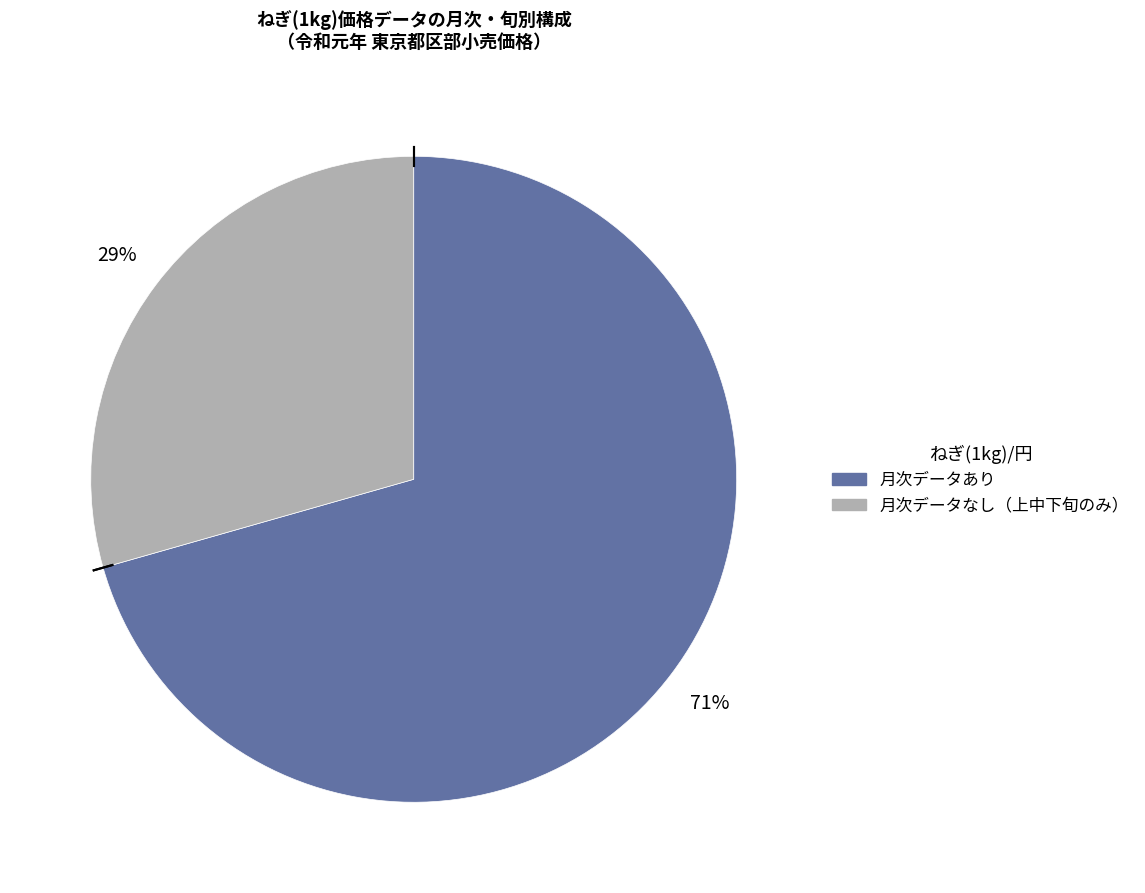

To the nearest percent, what is the average slice percentage?

50%